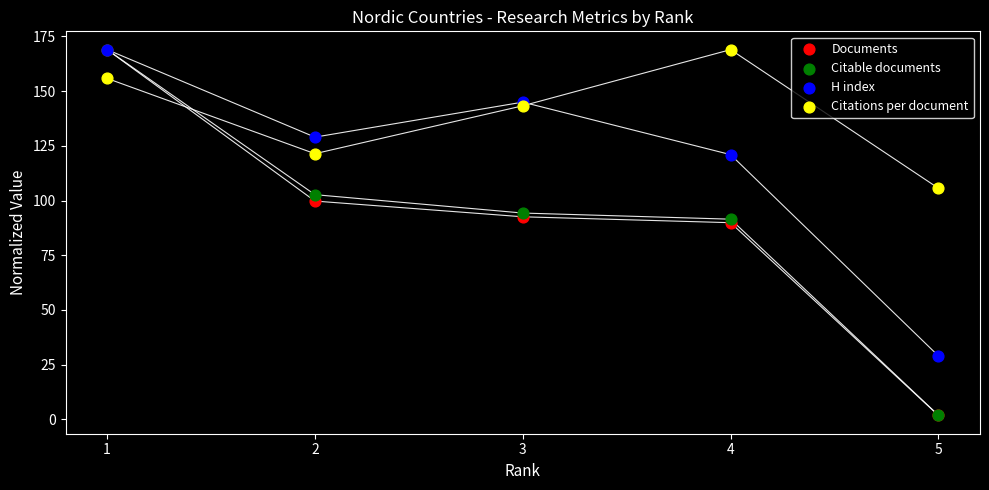

What are all the series names shown in the legend?

Documents, Citable documents, H index, Citations per document